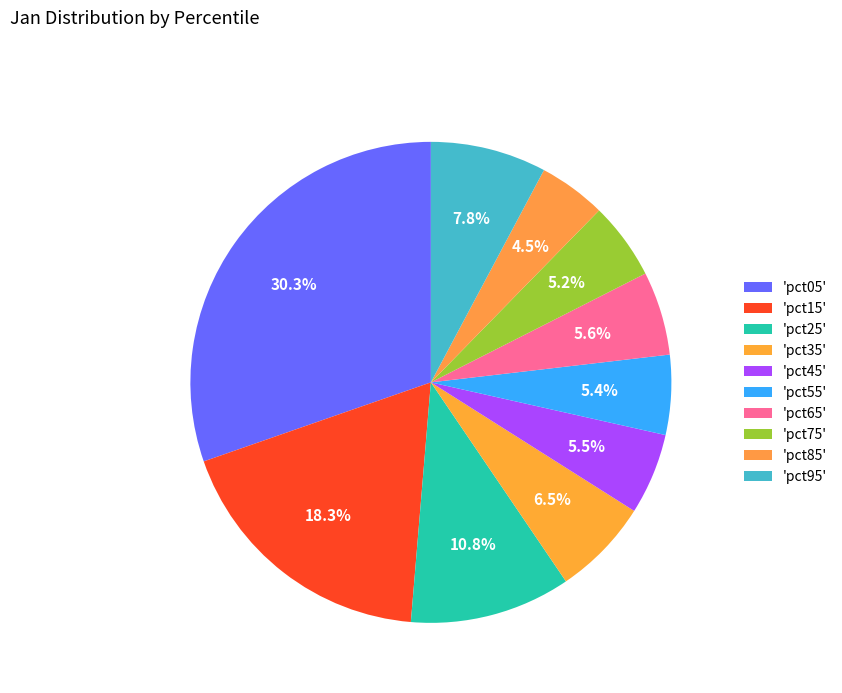

How many segments does this pie chart have?

10